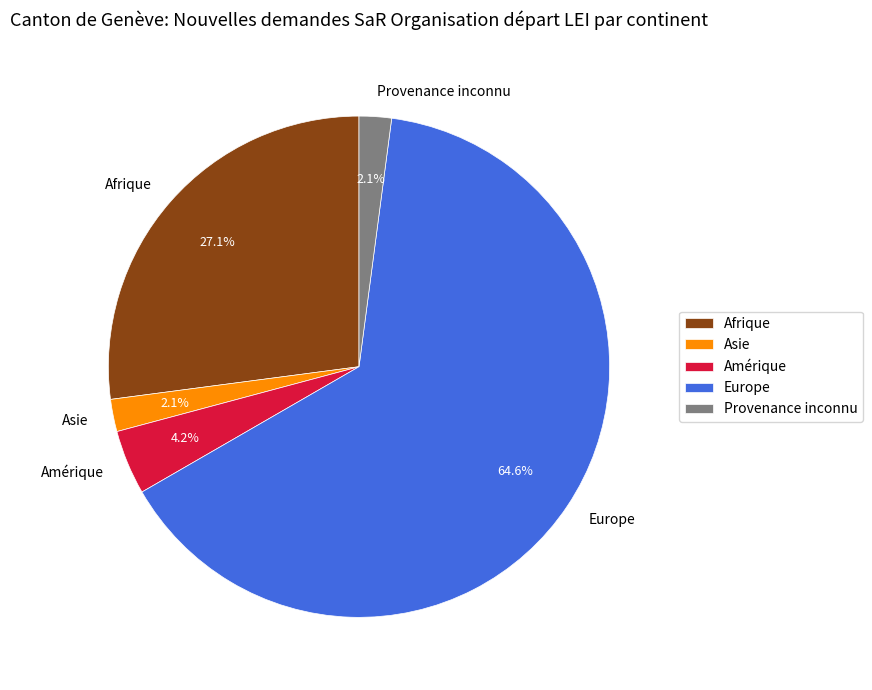

How many slices are in this pie chart?

5